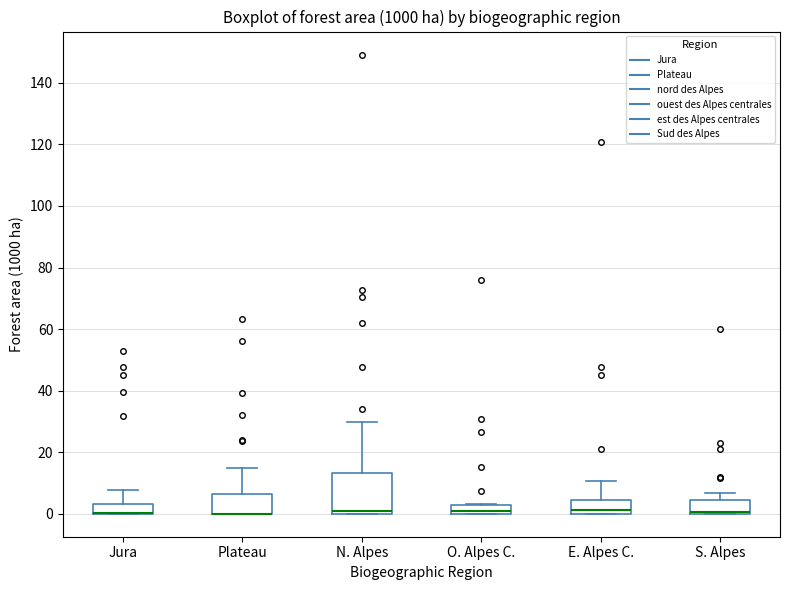

Where is the upper edge of the box for E. Alpes C. on the y-axis? The values are not printed on the chart, so give them approximately, as read against the axis.

4